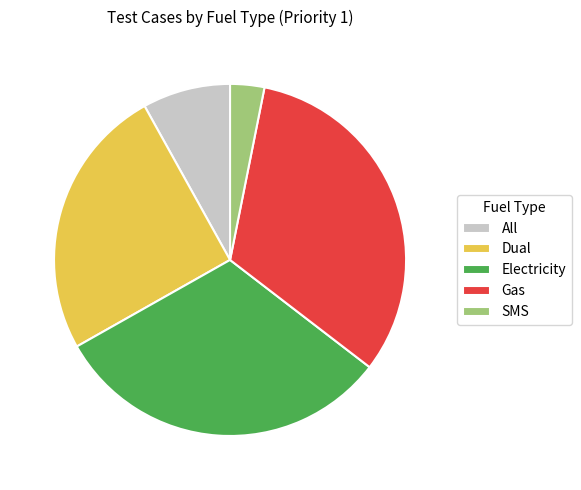

Do Electricity and All together represent more than half of the pie?

No